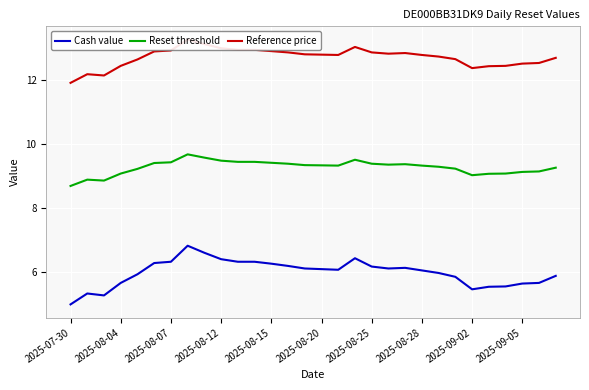

Is this an area chart (filled region under the line)?

No